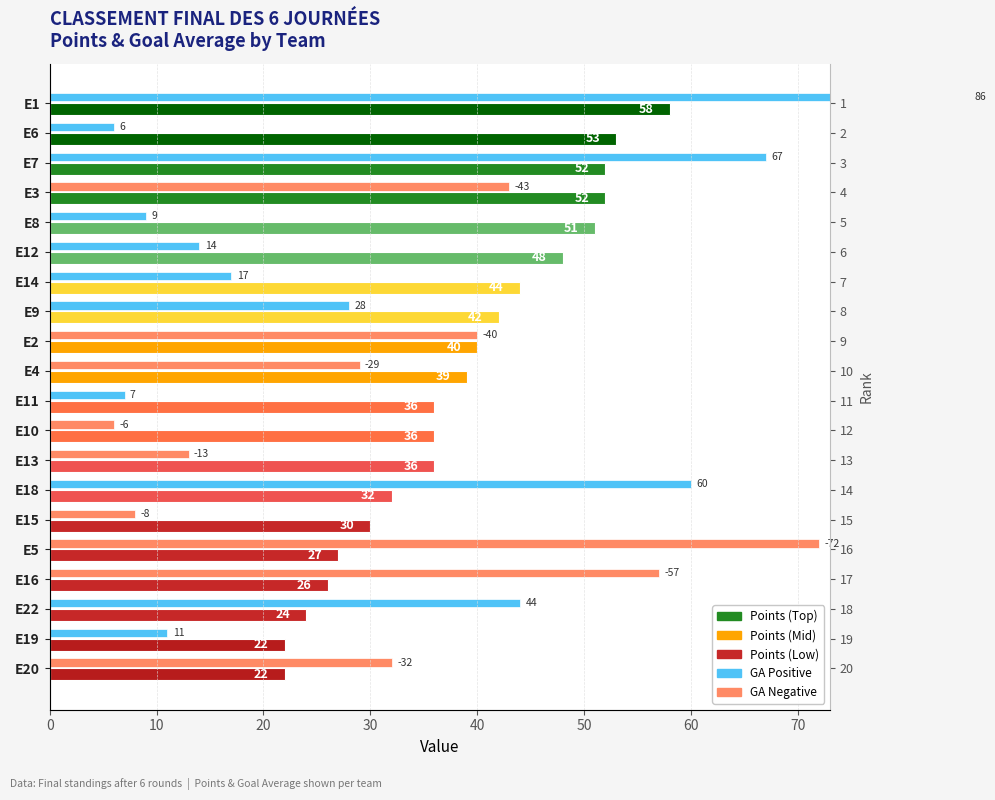

What is the maximum value shown in the chart?

86